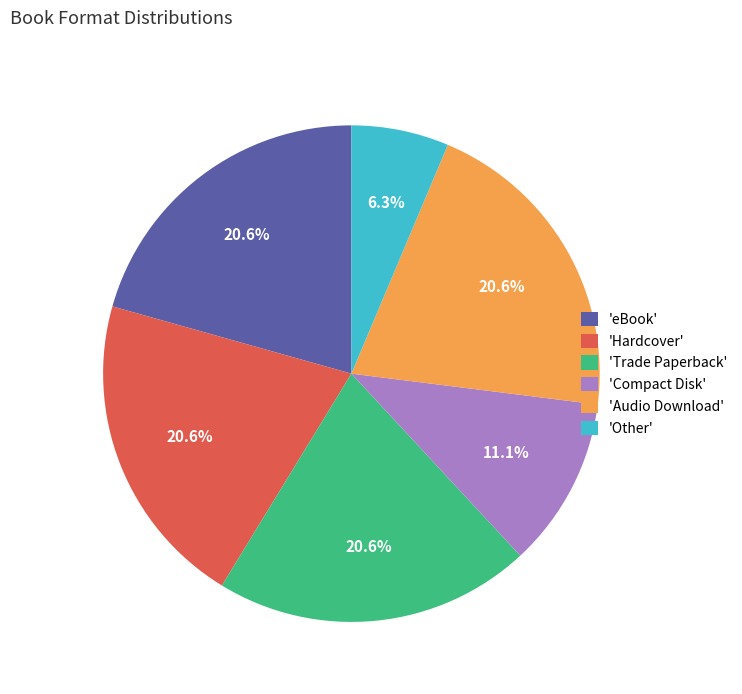

What is the ratio of the value at 'Hardcover' to the value at 'Compact Disk'?

1.9